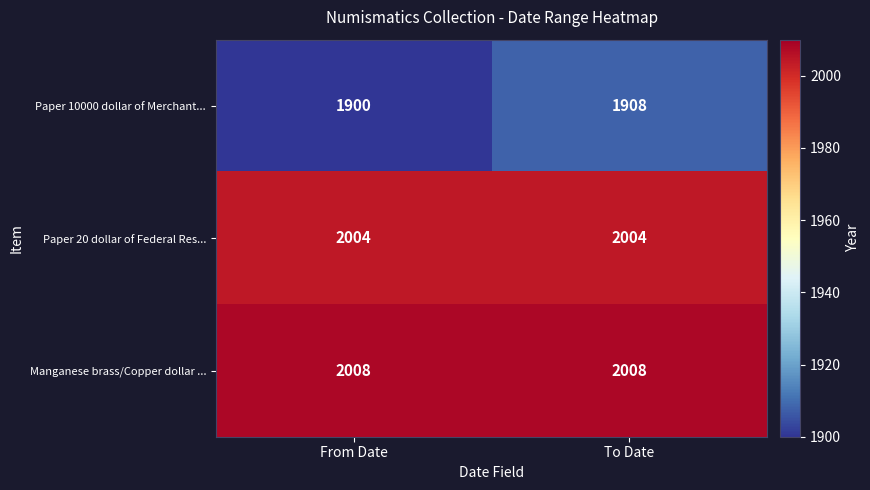

At how many categories does at least one series exceed 1953?

2